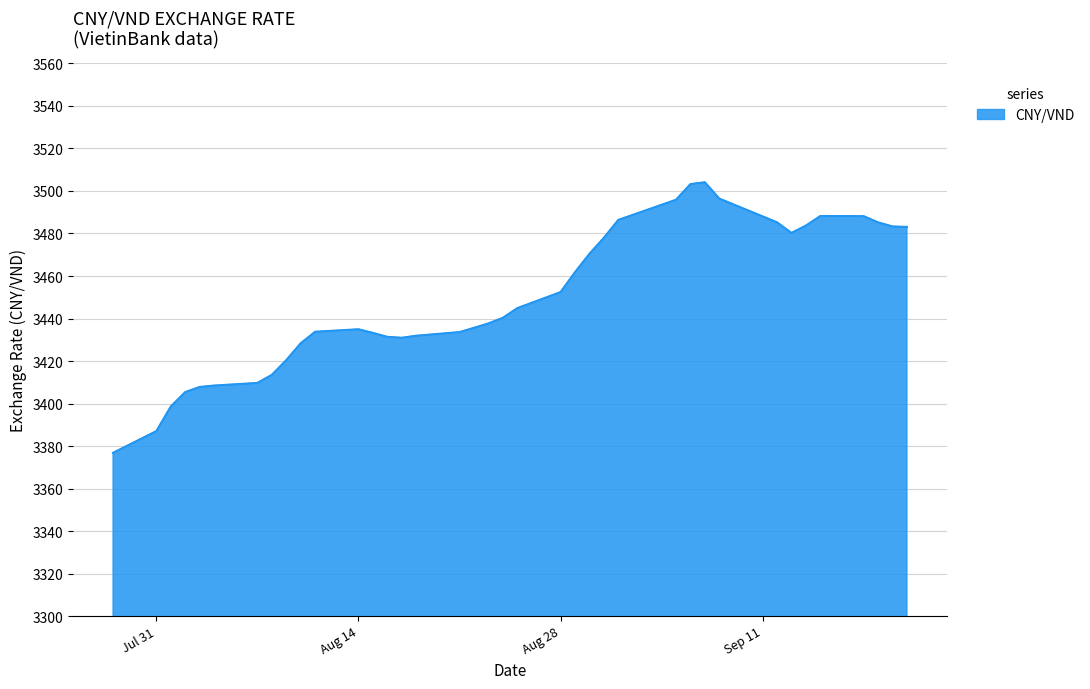

What is the maximum value shown in the chart?

3504.1